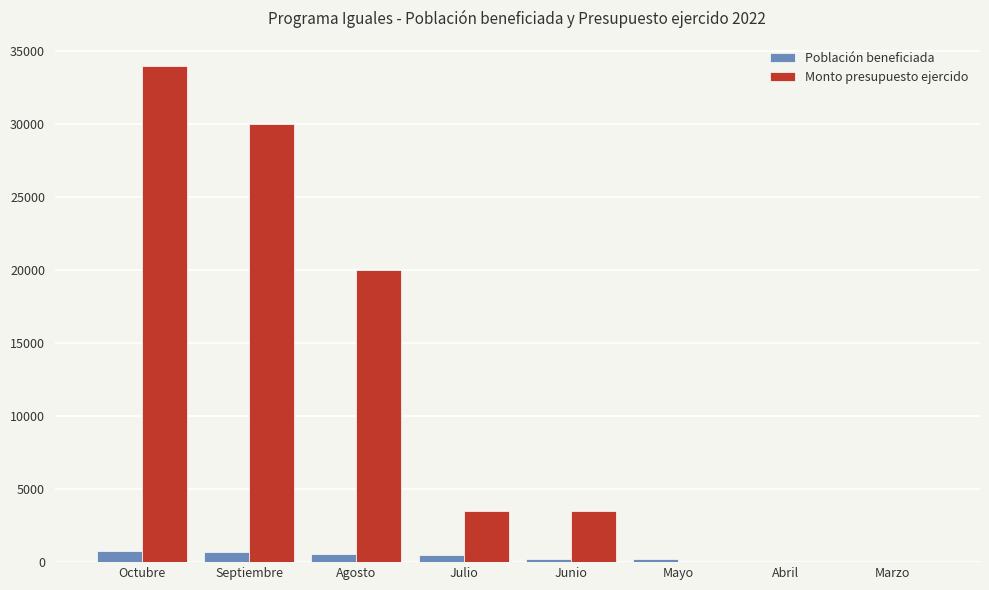

Where is Monto presupuesto ejercido nearest to the value 17000?

Agosto